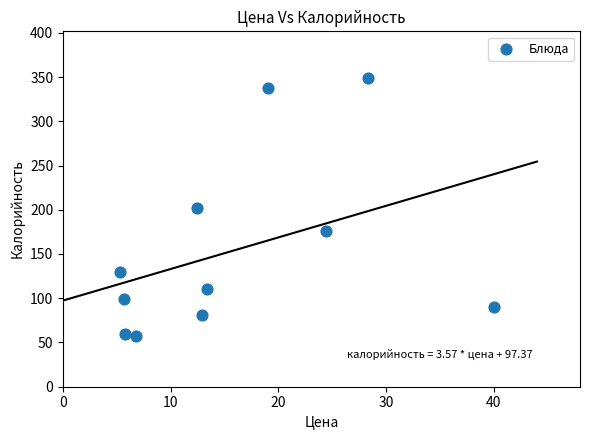

What is the range of Y values (max minus min)?

292.3